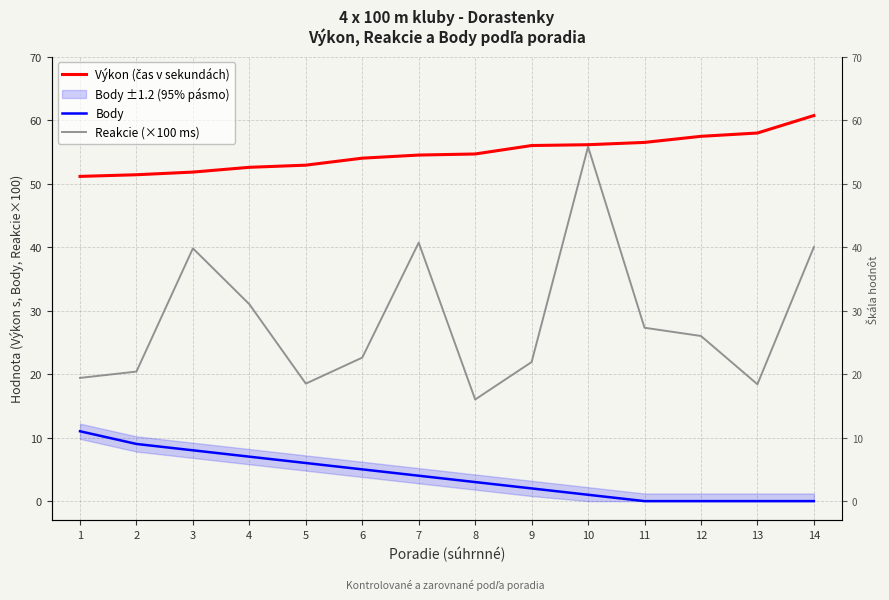

How many data points in Výkon (čas v sekundách) are less than 54?

5